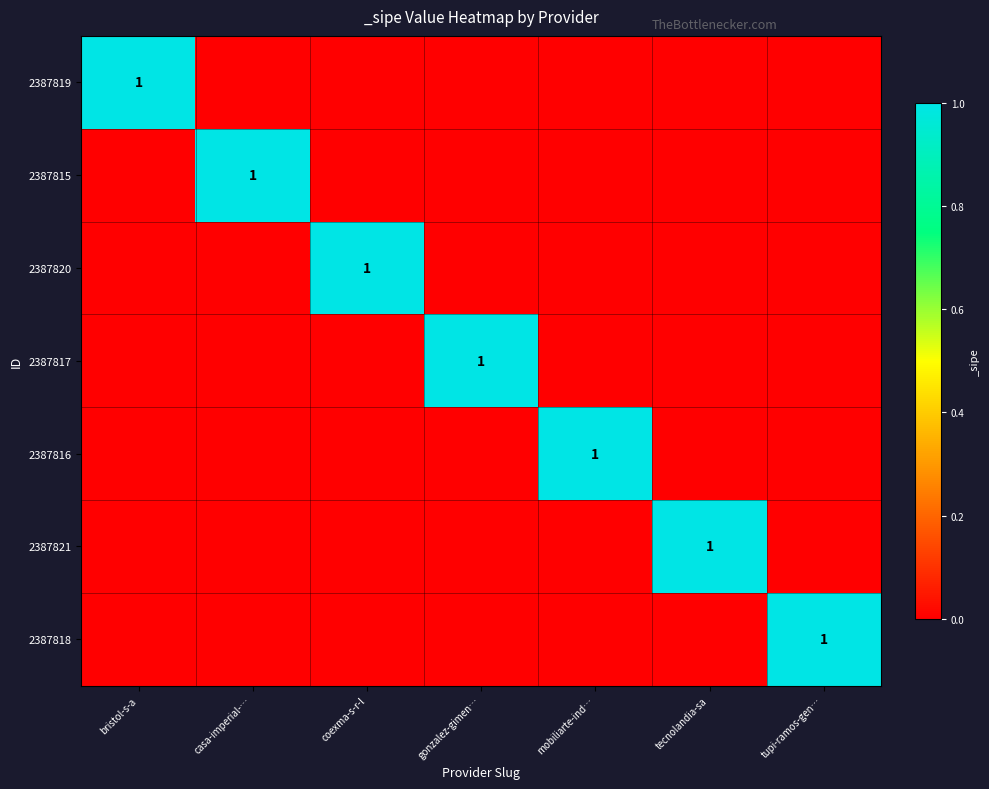

The value of 2387821 at tecnolandia-sa is 1. True or false?

True